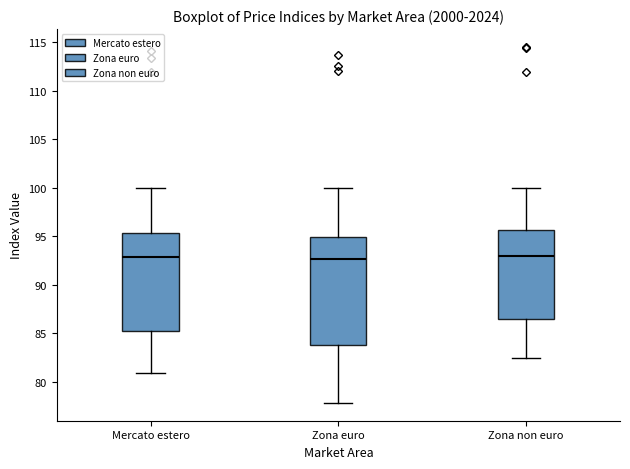

Where does the median line of the box for Mercato estero sit on the y-axis? The values are not printed on the chart, so give them approximately, as read against the axis.

93.0